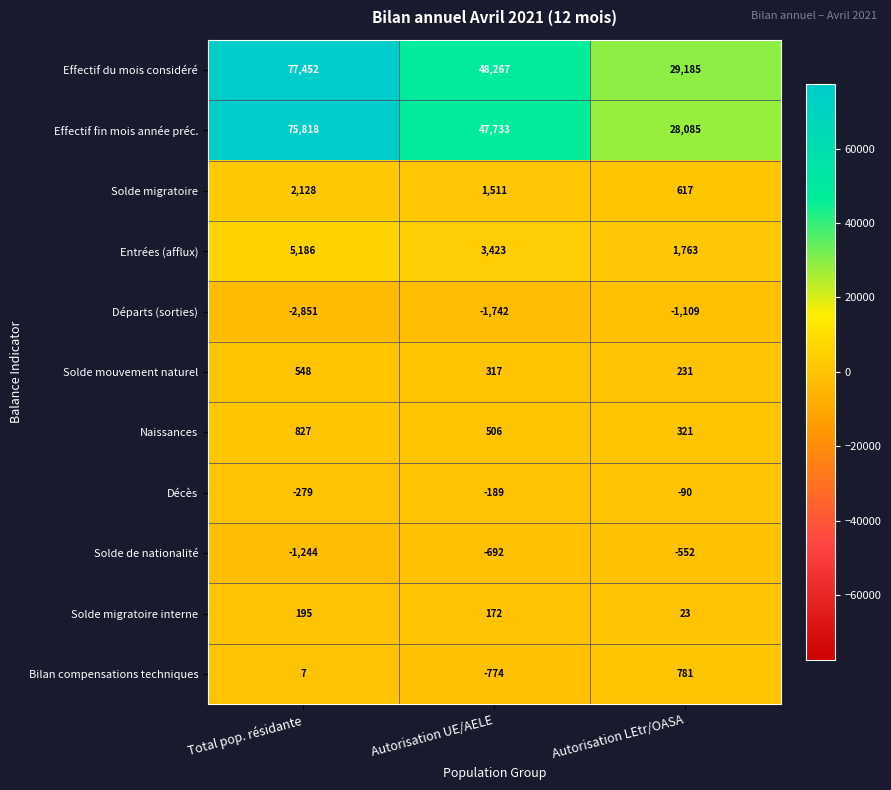

Where does the Solde de nationalité series first go above -692?

Autorisation LEtr/OASA